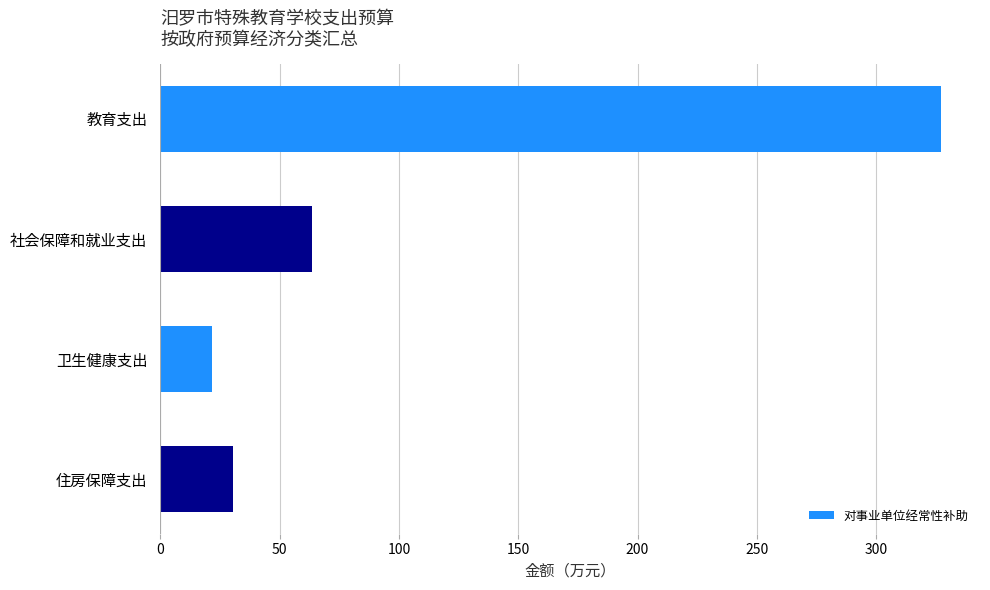

Rank the categories by value from lowest to highest.

卫生健康支出, 住房保障支出, 社会保障和就业支出, 教育支出